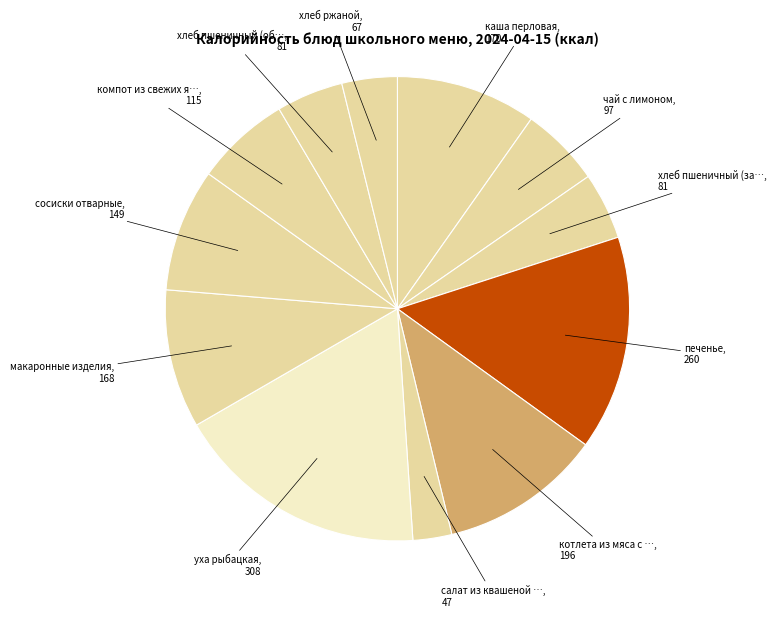

Count the number of slices in the pie.

12